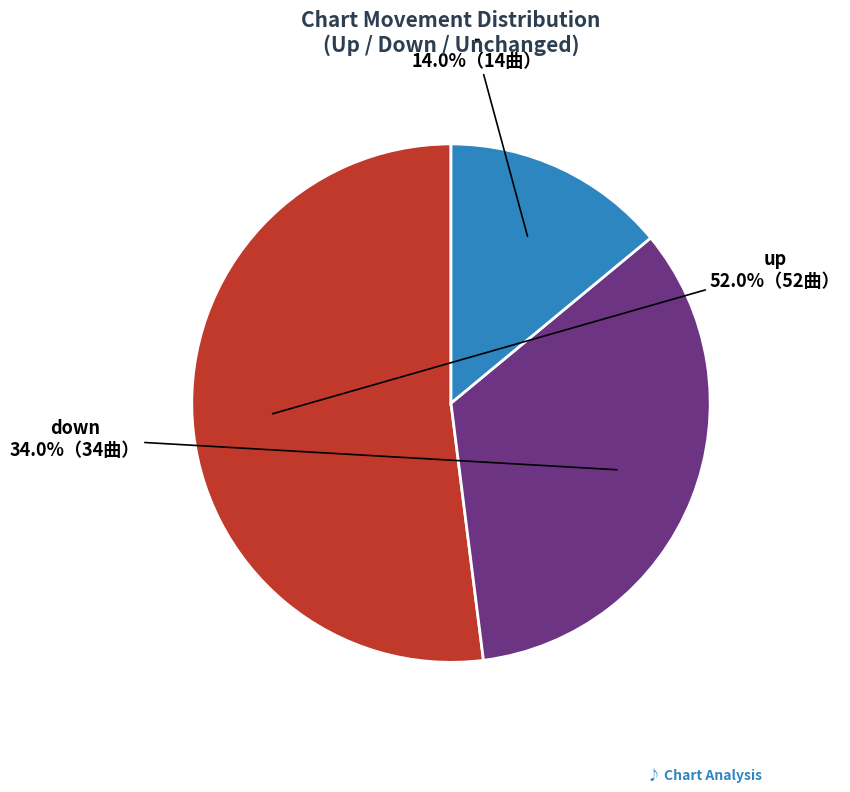

Is it true that up is 65% of the pie?

False